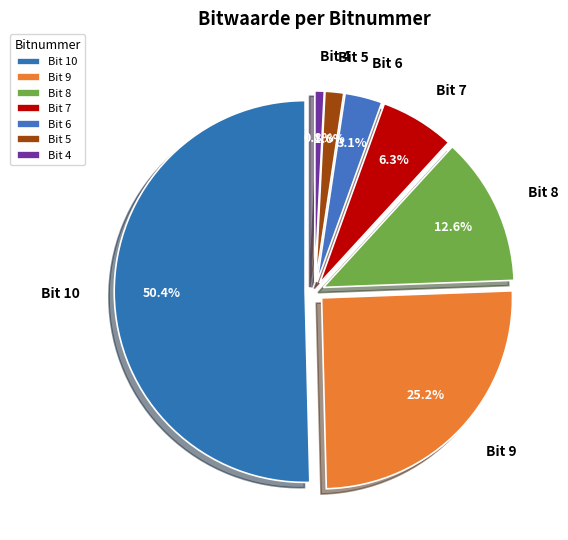

Combined, do 9 and 8 account for over 50%?

No